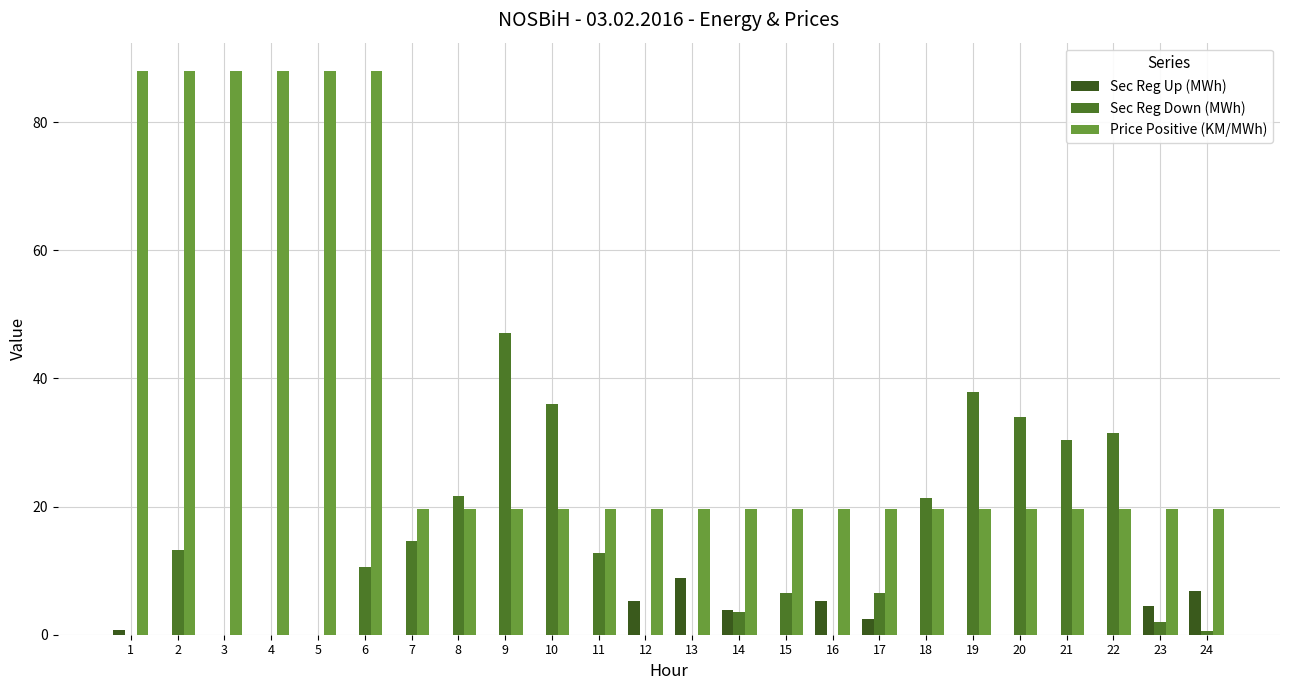

What is the maximum value for Price Positive (KM/MWh)?

88.0